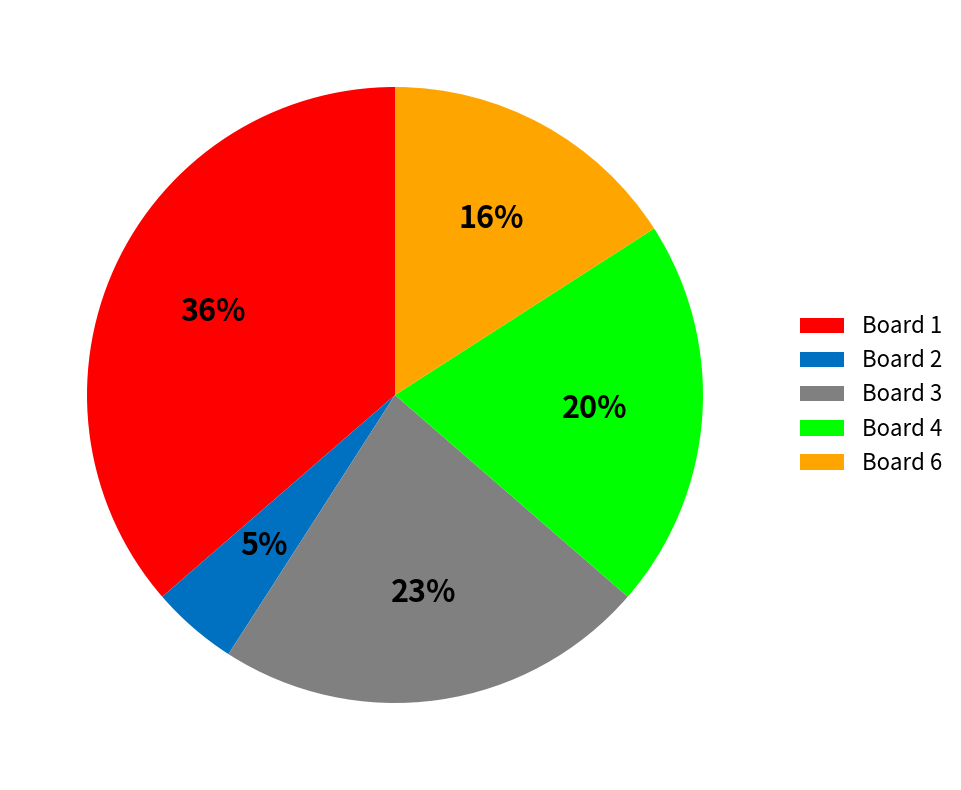

Which slice is the largest?

Board 1